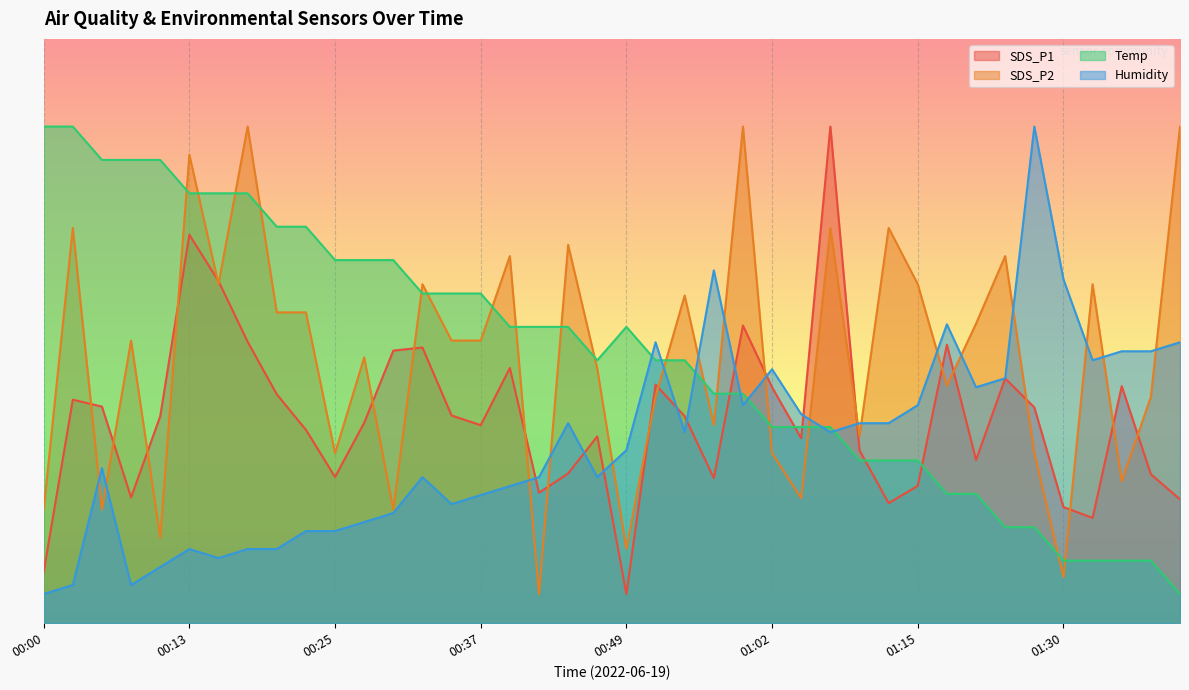

Rank the series by their maximum value, from highest to lowest.

SDS_P1, SDS_P2, Temp, Humidity